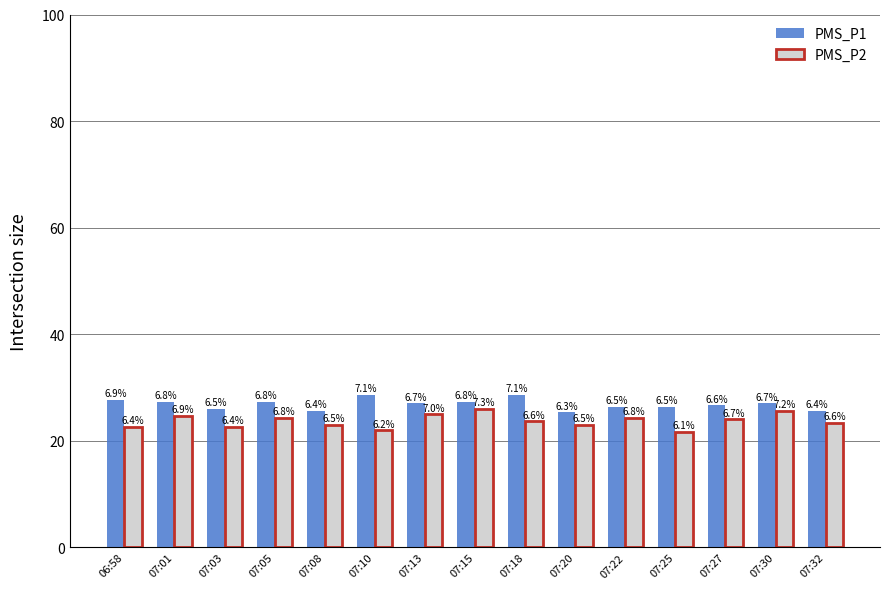

Reading right to left, list all the values displayed in this chart.

PMS_P1: 25.7	27.0	26.7	26.3	26.3	25.3	28.7	27.3	27.0	28.7	25.7	27.3	26.0	27.3	27.7
PMS_P2: 23.3	25.7	24.0	21.7	24.3	23.0	23.7	26.0	25.0	22.0	23.0	24.3	22.7	24.7	22.7